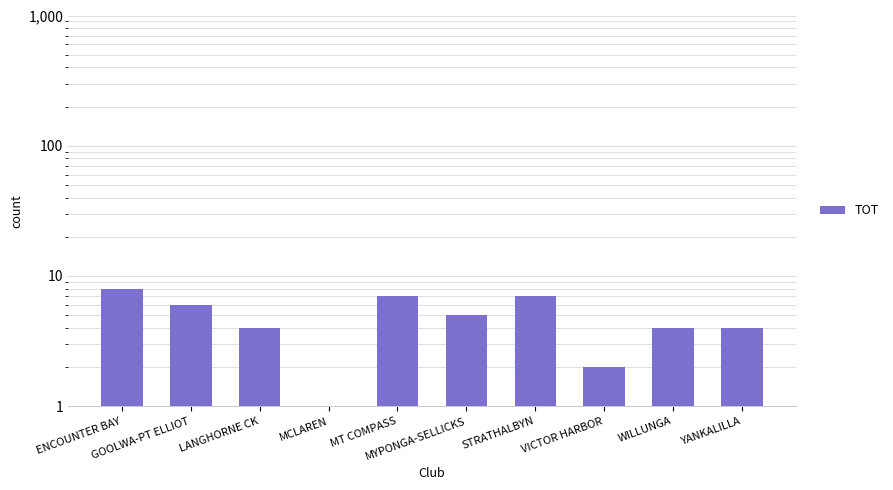

What is the difference between the maximum and second lowest values?

6